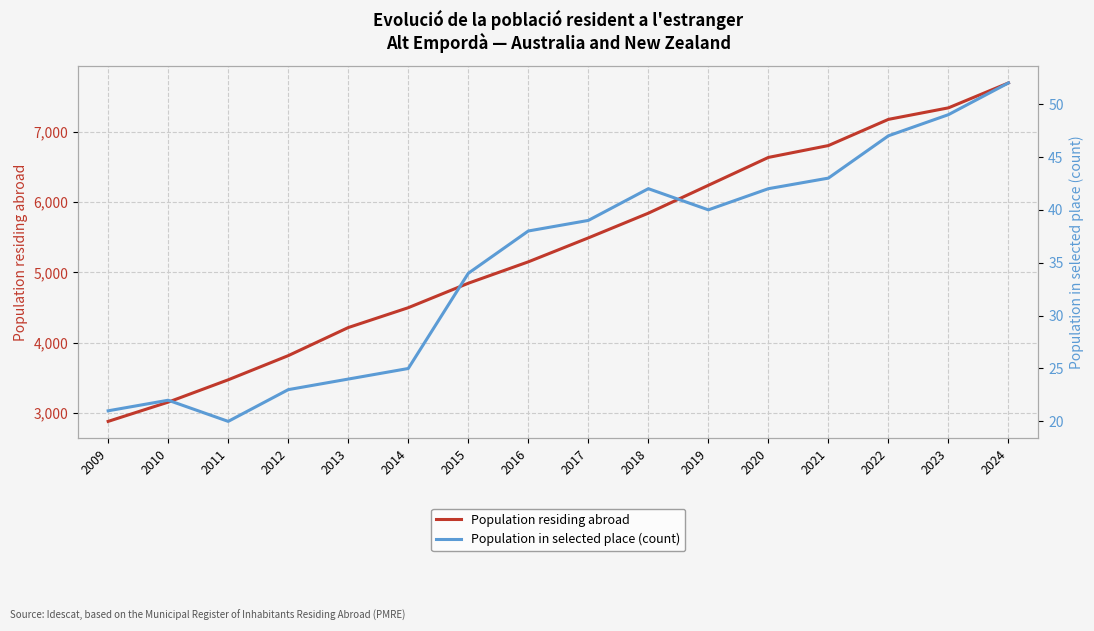

How many interior local valleys does the Population in selected place (count) series have?

2